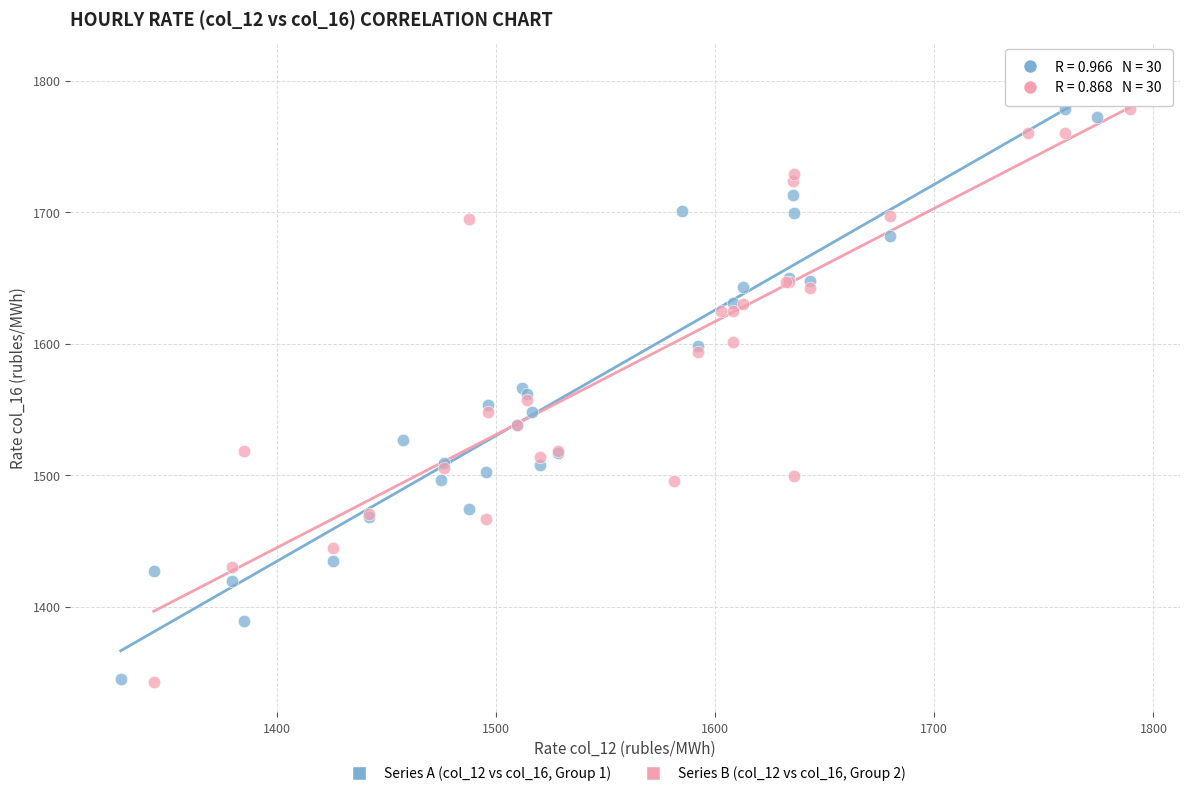

What are all the series names shown in the legend?

Series A (col_12 vs col_16, Group 1), Series B (col_12 vs col_16, Group 2)